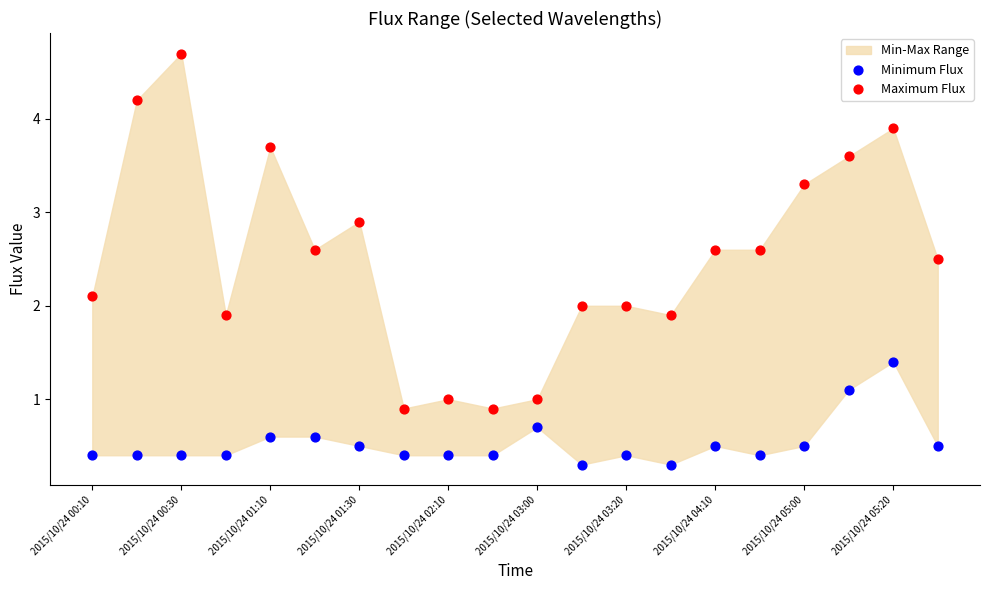

Across all data points, what is the range of Y values (max minus min)?

4.4